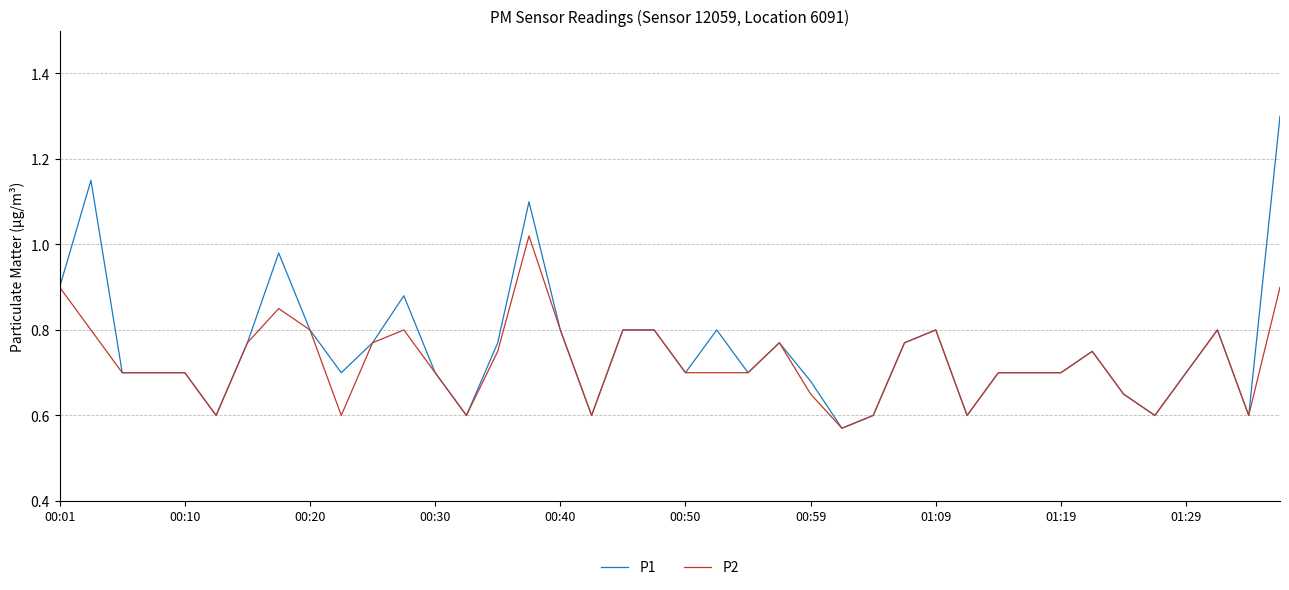

Rank the series by their maximum value, from lowest to highest.

P2, P1